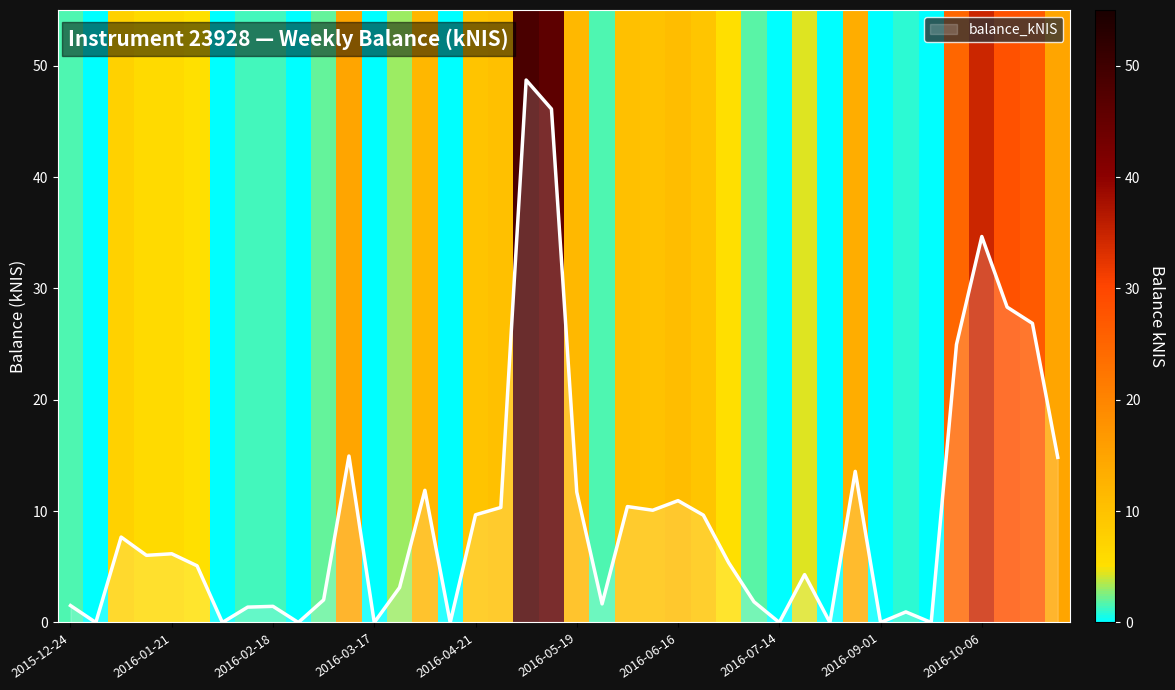

Rank the categories by value from lowest to highest.

2015-12-31, 2016-02-04, 2016-02-25, 2016-03-17, 2016-04-14, 2016-07-14, 2016-08-11, 2016-09-01, 2016-09-22, 2016-09-15, 2016-02-11, 2016-02-18, 2015-12-24, 2016-05-26, 2016-07-07, 2016-03-03, 2016-03-31, 2016-08-04, 2016-01-28, 2016-06-30, 2016-01-14, 2016-01-21, 2016-01-07, 2016-06-23, 2016-04-21, 2016-06-09, 2016-04-27, 2016-06-02, 2016-06-16, 2016-05-19, 2016-04-07, 2016-08-25, 2016-10-27, 2016-03-10, 2016-09-29, 2016-10-20, 2016-10-13, 2016-10-06, 2016-05-10, 2016-05-05